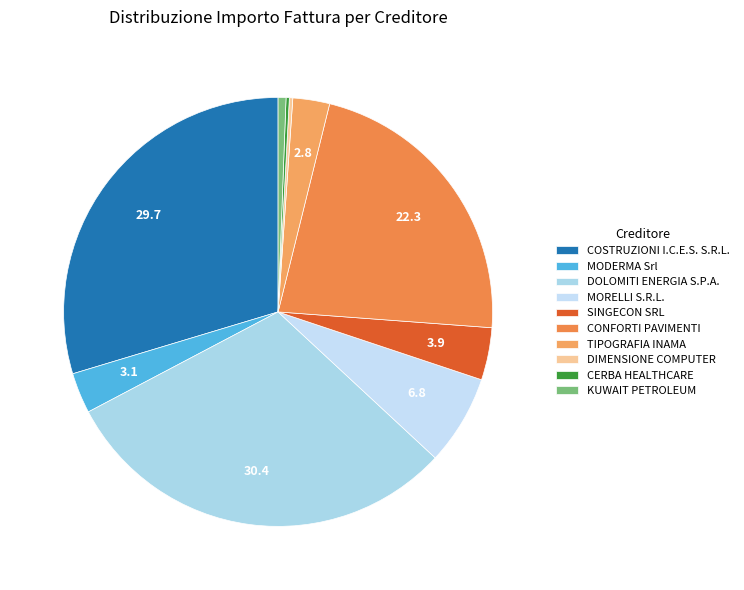

To the nearest percent, what portion does CONFORTI PAVIMENTI represent?

22%